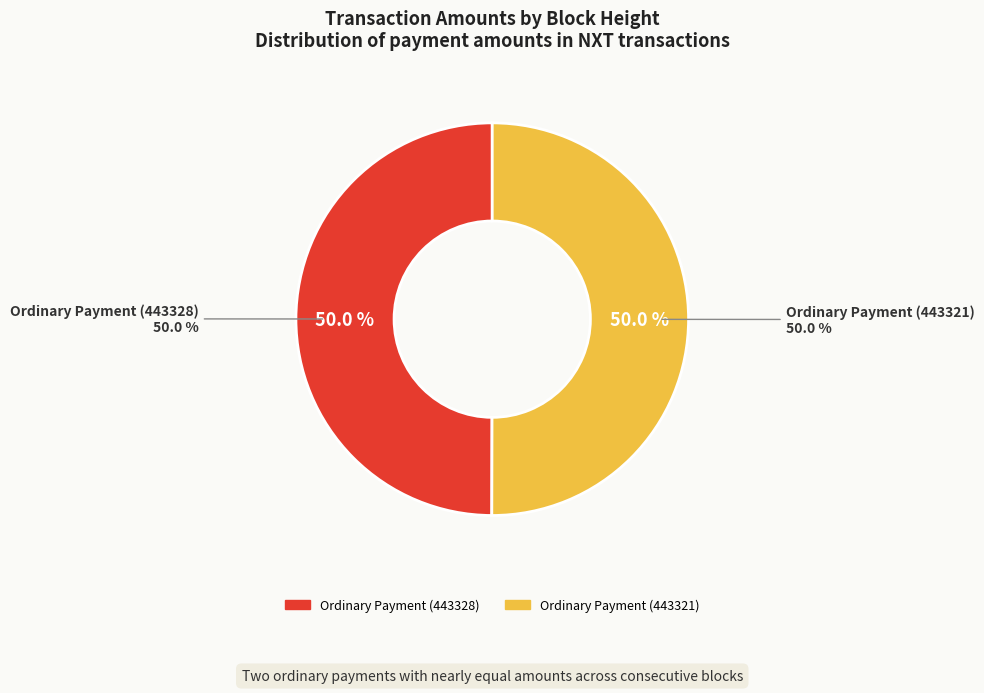

How many slices are in this pie chart?

2